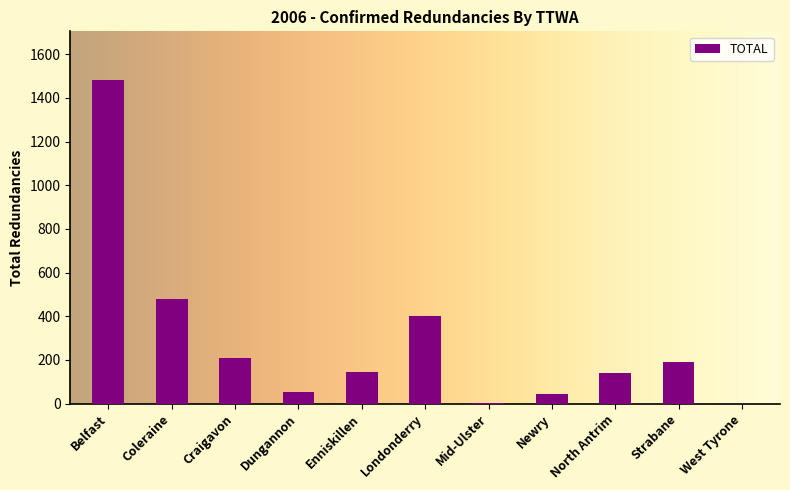

What is the sum of all values?

3143